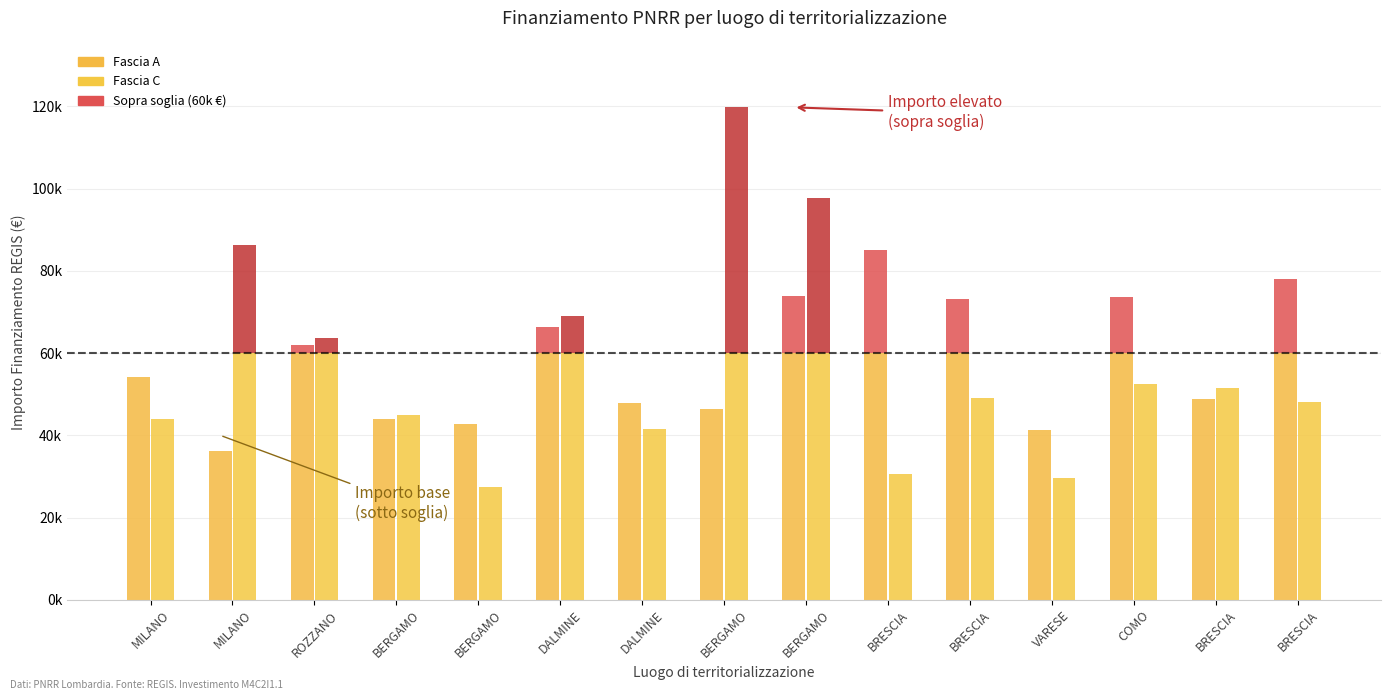

Rank the series by their maximum value, from lowest to highest.

Fascia A, Fascia C